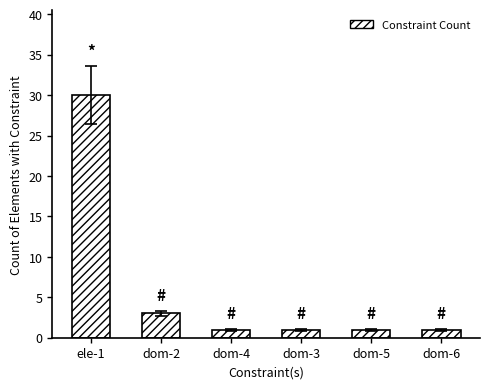

What is the label of the 1st bar from the right?

dom-6